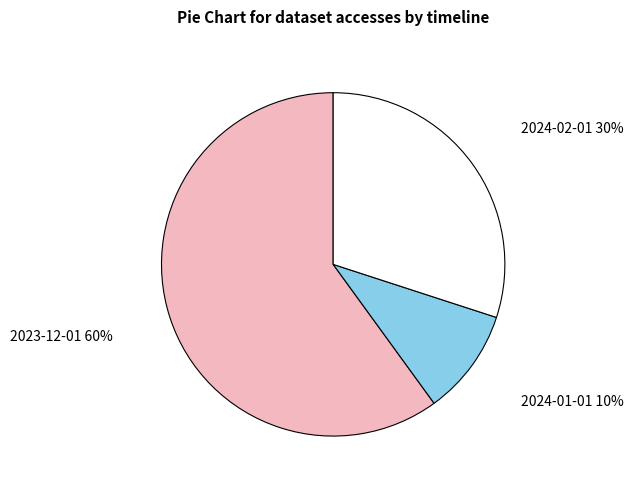

Which has a higher value, 2023-12-01 or 2024-02-01?

2023-12-01